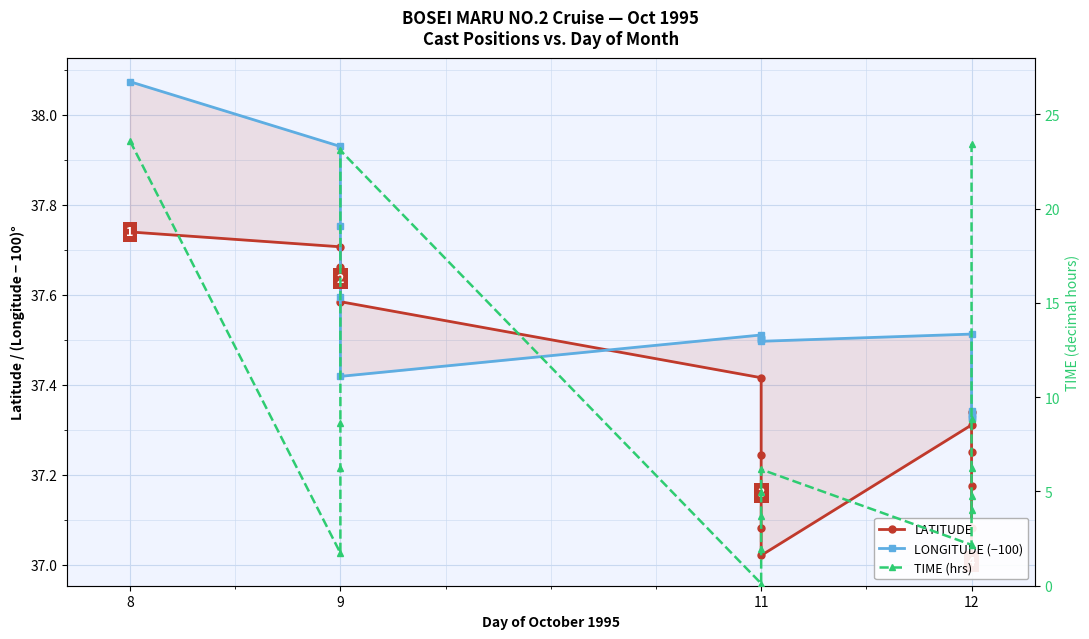

Is it true that LATITUDE equals 55.9 at 9?

False